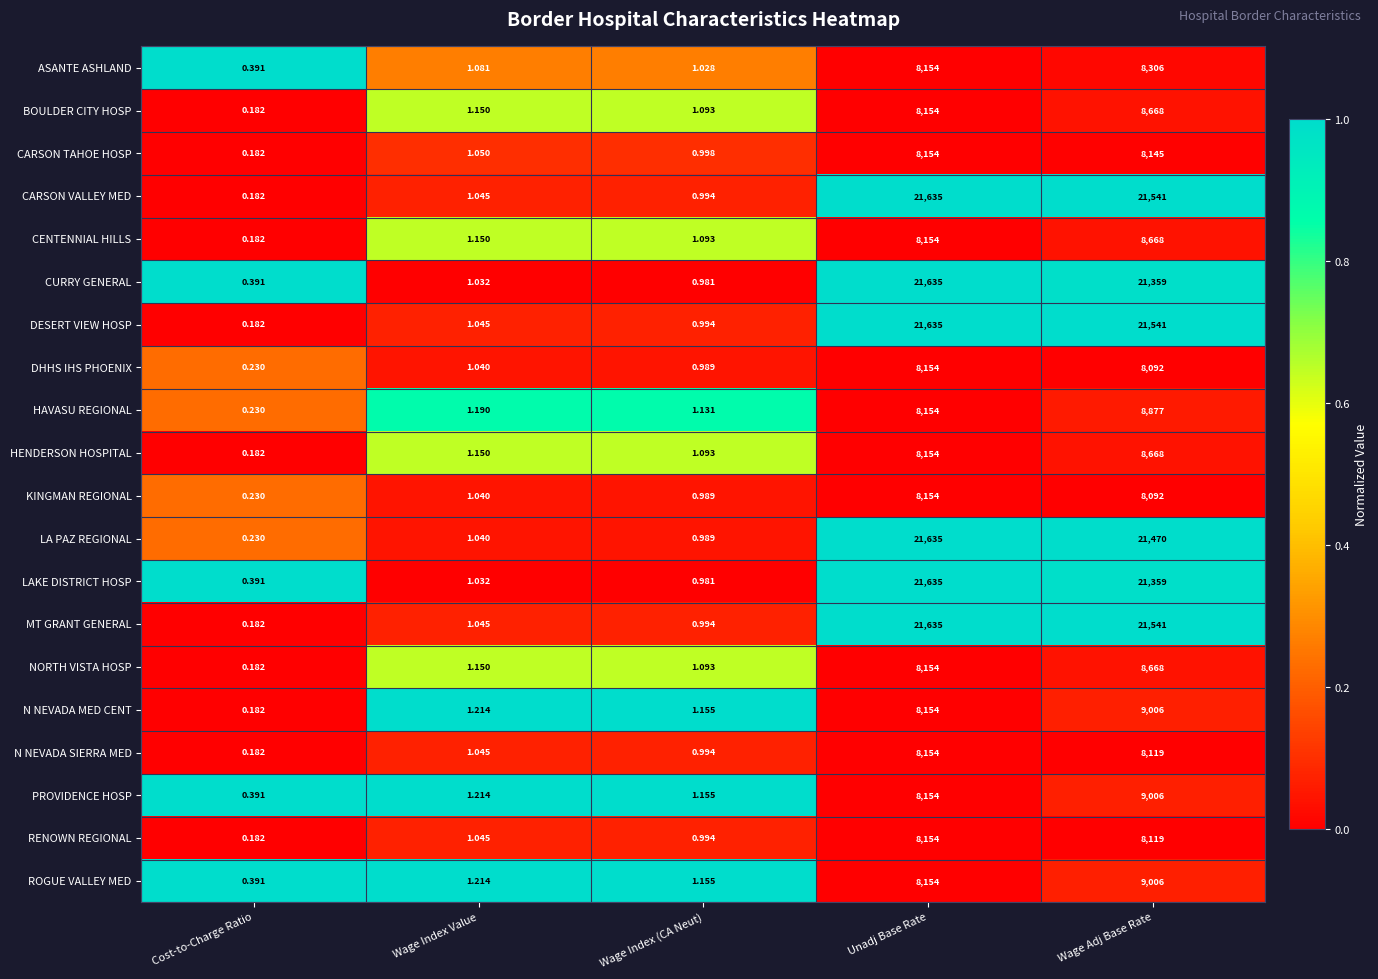

What is the total value across all series at Unadj Base Rate?

243966.0